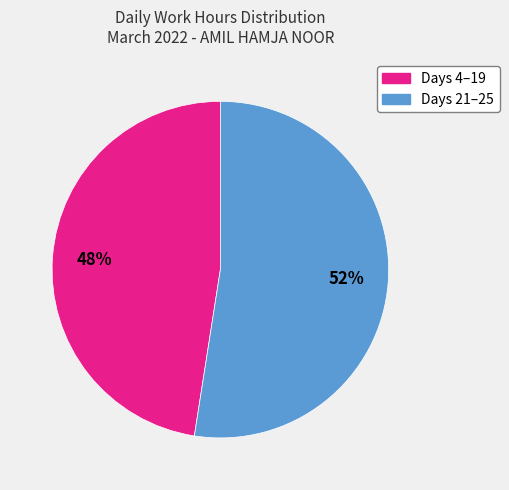

Is there a majority slice in this chart?

Yes